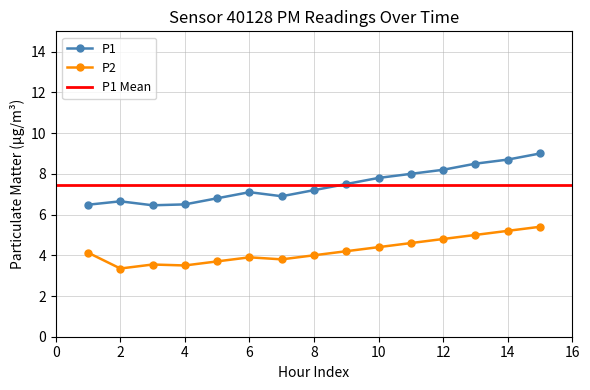

Between 02:00 and 12:00, which series saw the biggest shift?

P1